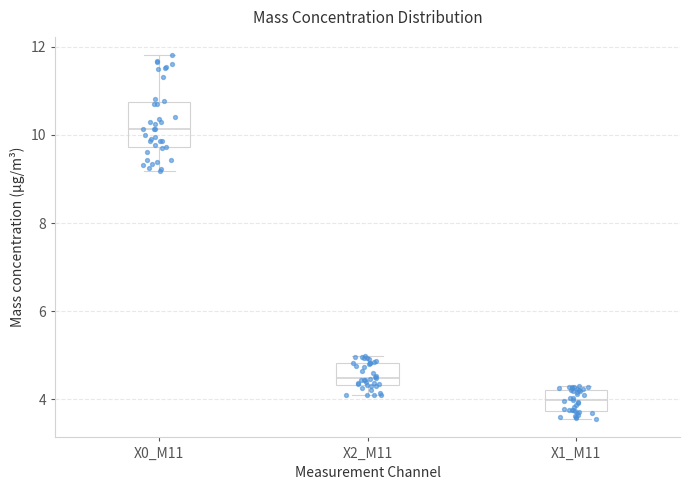

Where is the lower edge of the box for X1_M11 on the y-axis? The values are not printed on the chart, so give them approximately, as read against the axis.

3.8